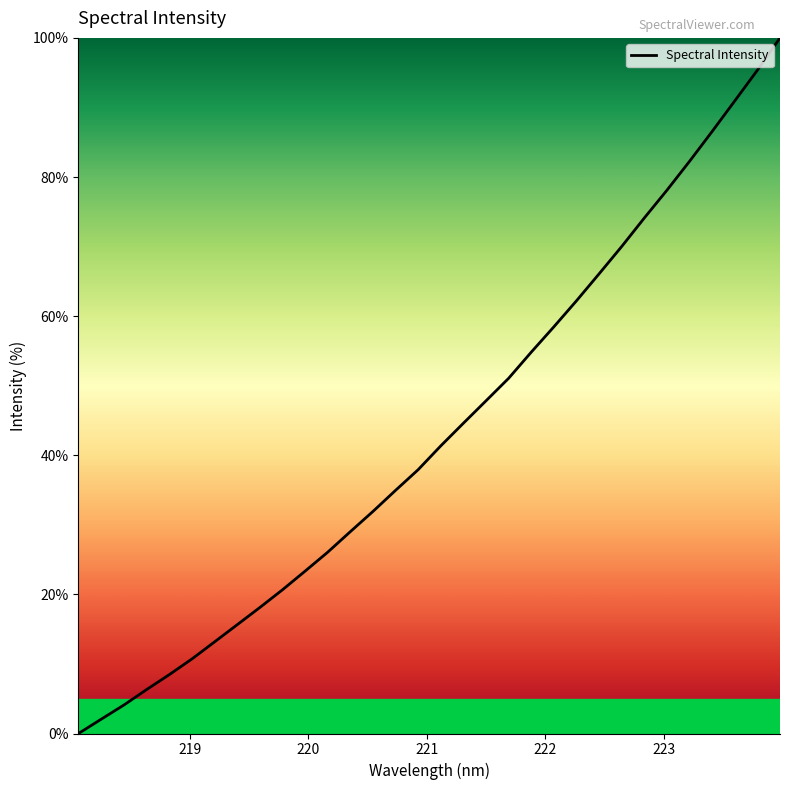

What is the average value?

43.3